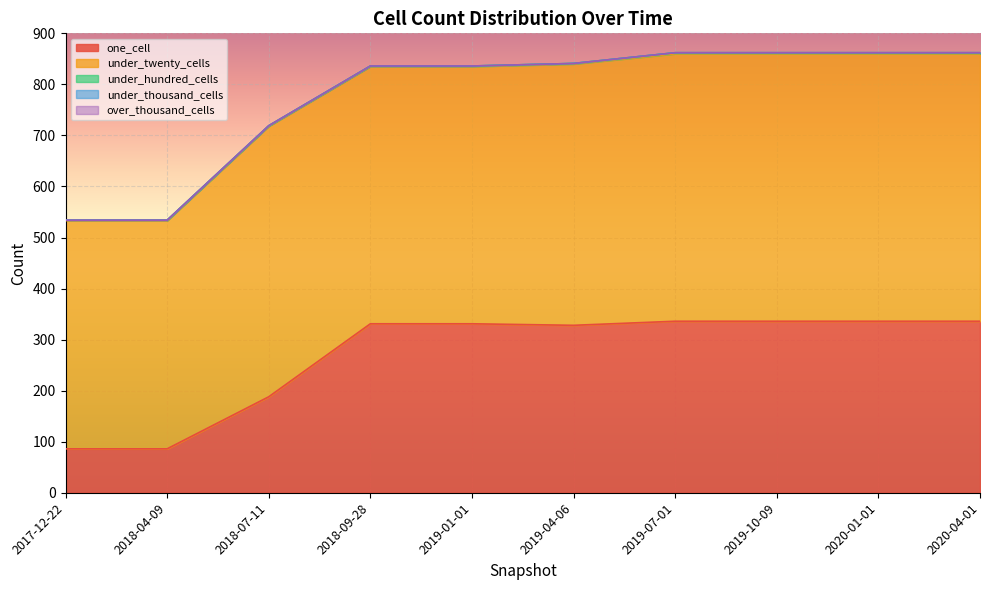

What are all the series names shown in the legend?

one_cell, under_twenty_cells, under_hundred_cells, under_thousand_cells, over_thousand_cells